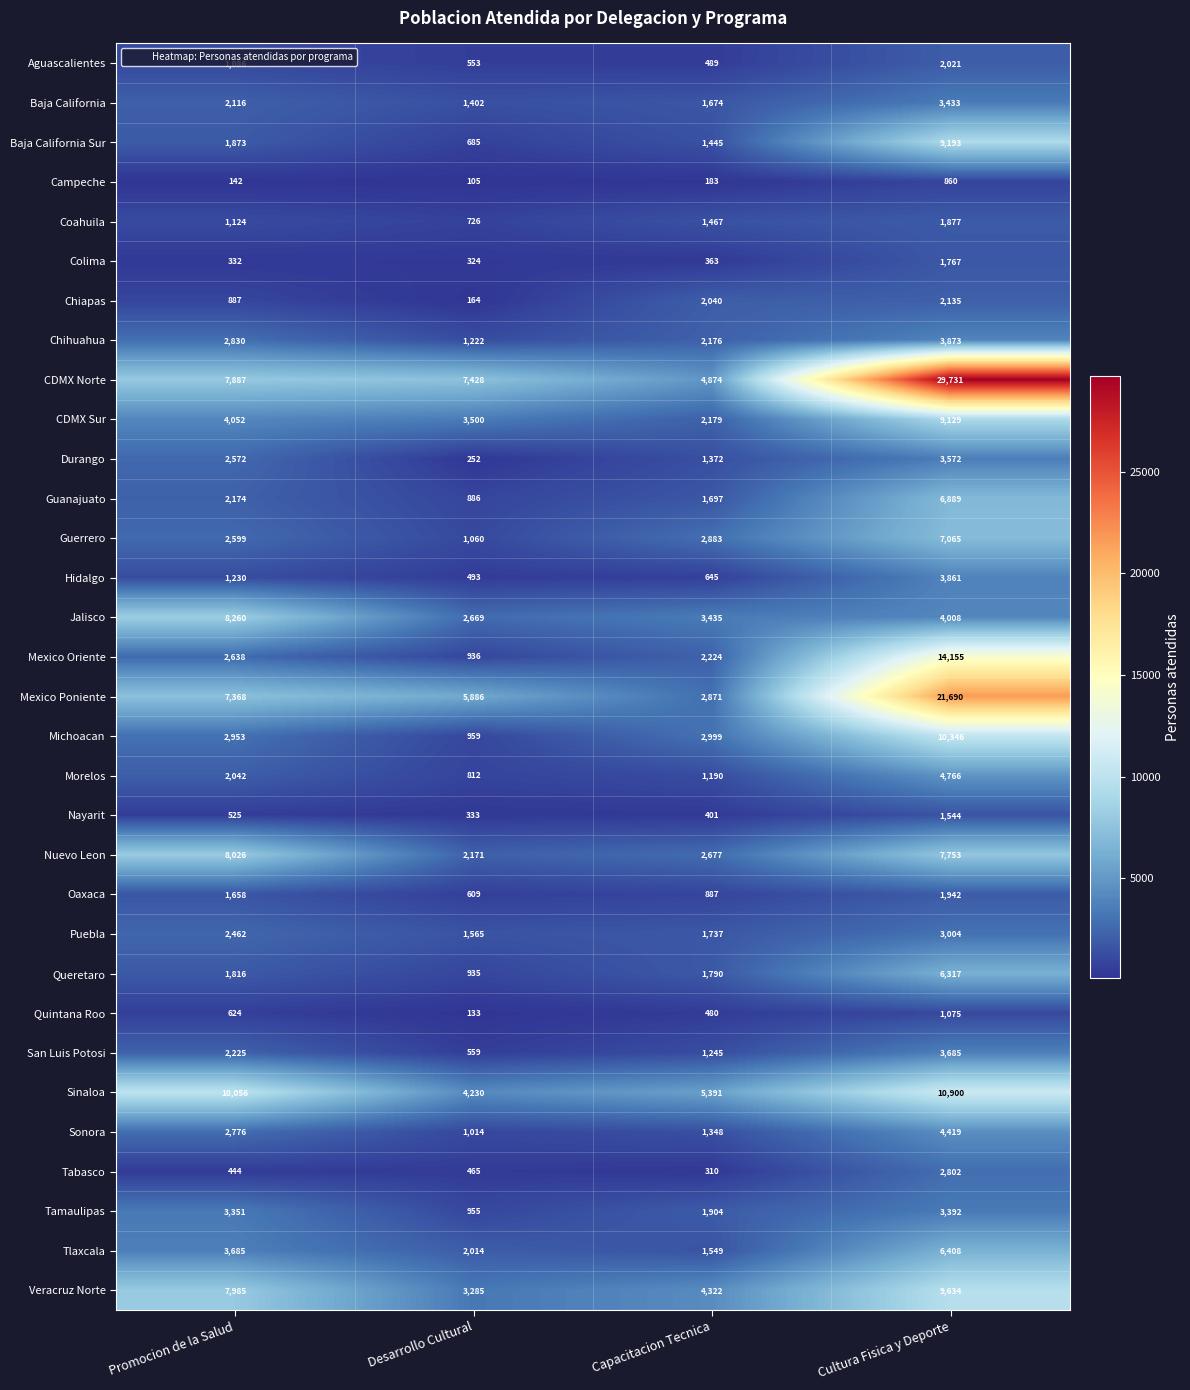

What is the lowest value of the Mexico Poniente series?

2871